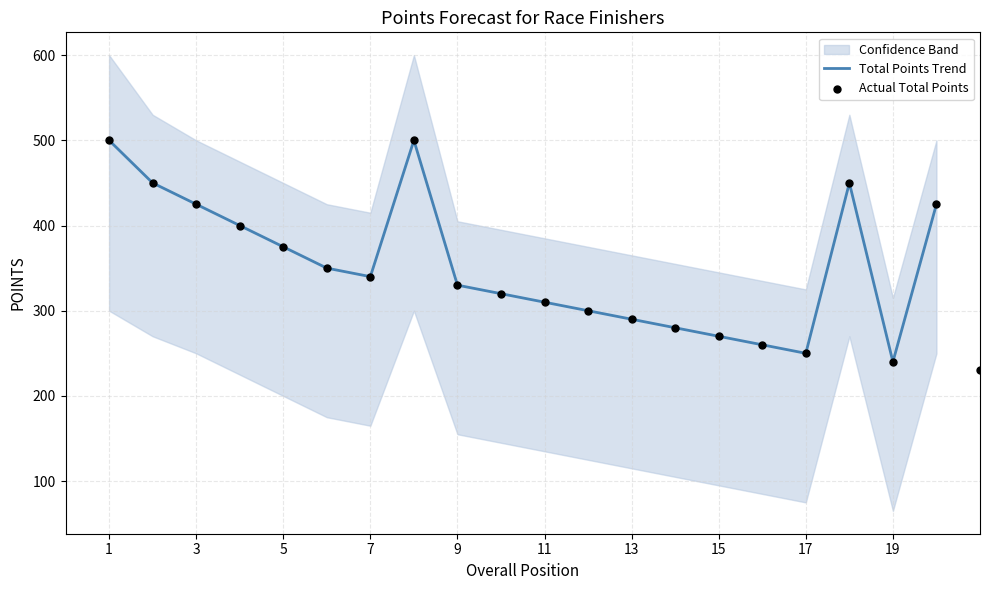

Which series reaches the maximum Y coordinate?

Total Points Trend